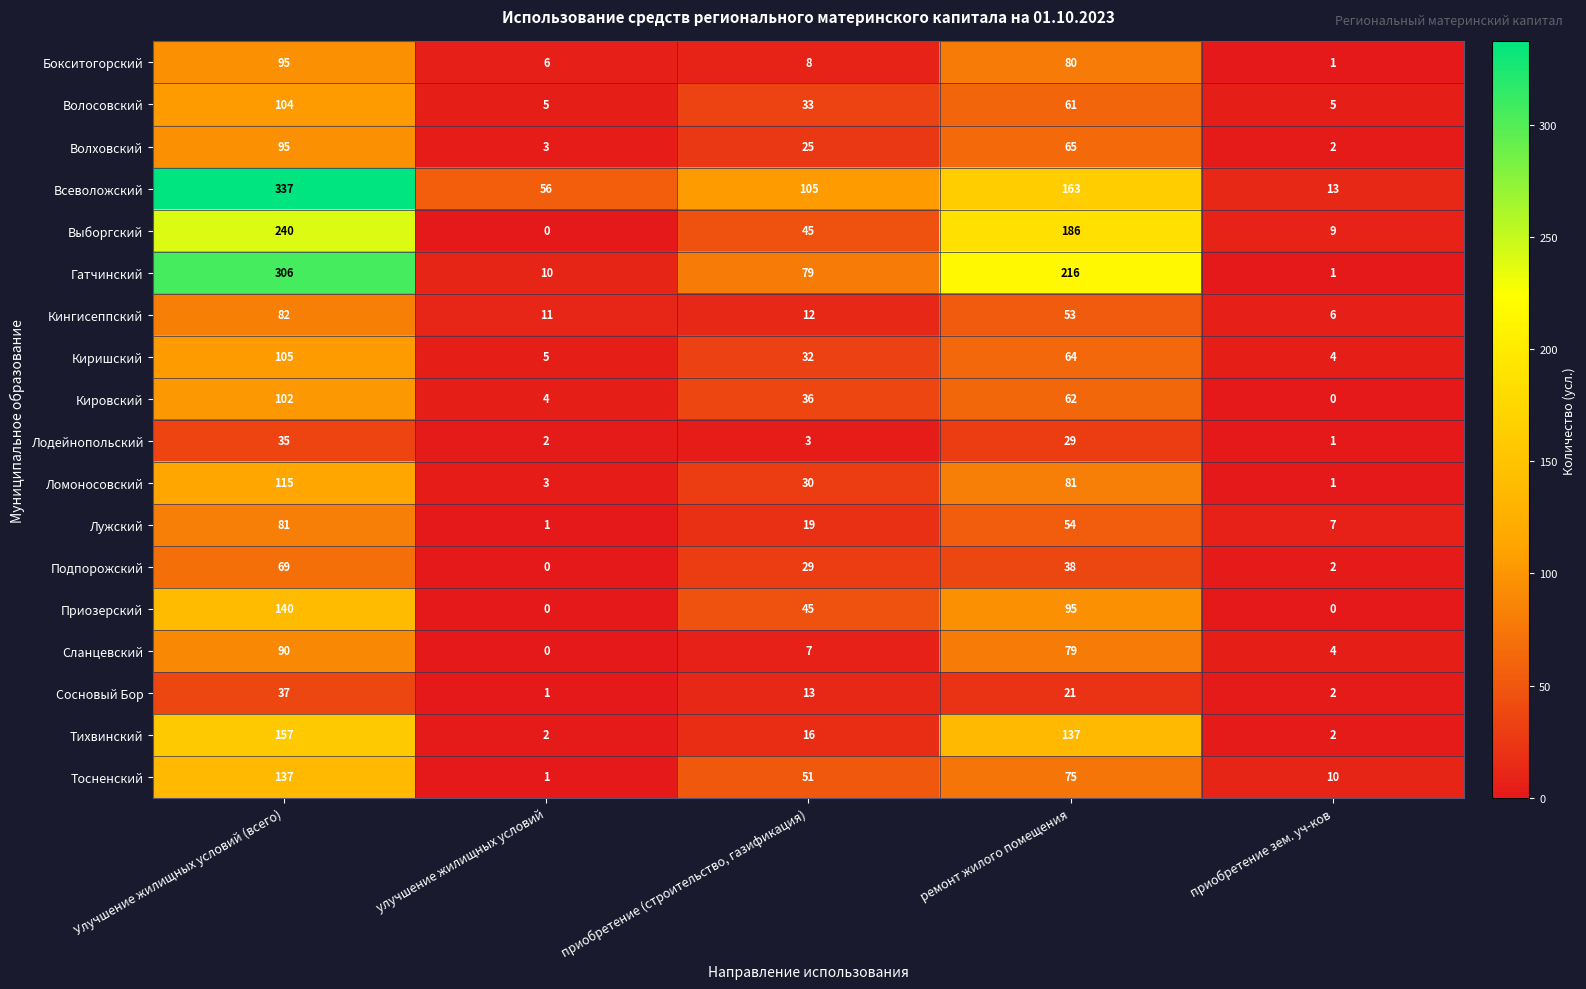

Rank the categories by Ломоносовский value from lowest to highest.

приобретение зем. уч-ков, улучшение жилищных условий, приобретение (строительство, газификация), ремонт жилого помещения, Улучшение жилищных условий (всего)